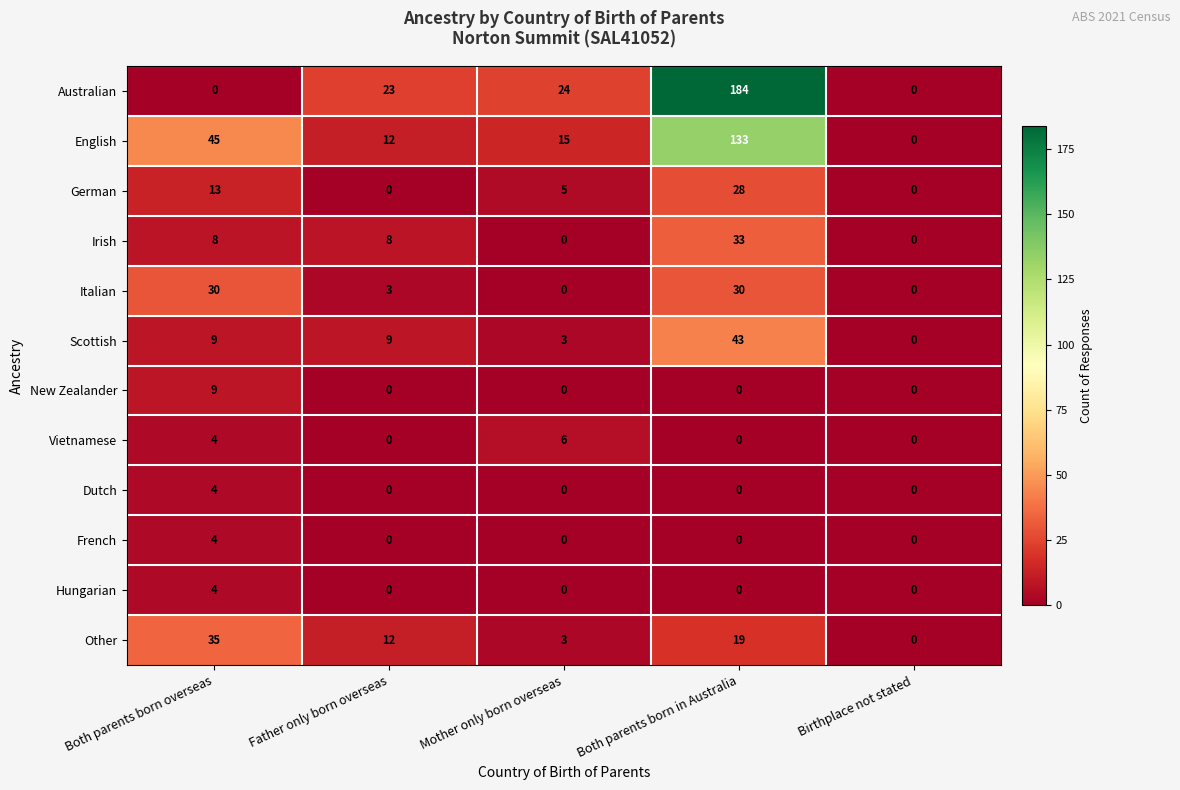

What is the difference between the highest and lowest values at Mother only born overseas?

24